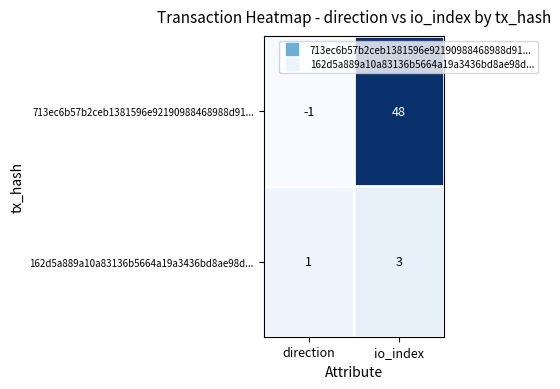

The value of 713ec6b57b2ceb1381596e92190988468988d91... at direction is -1. True or false?

True